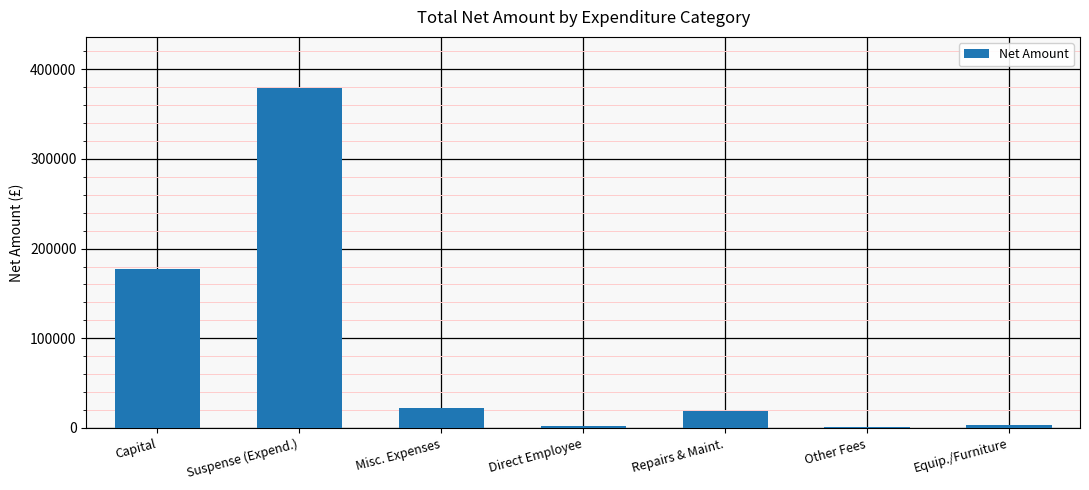

True or false: the data shows 177780.8 at Capital.

True